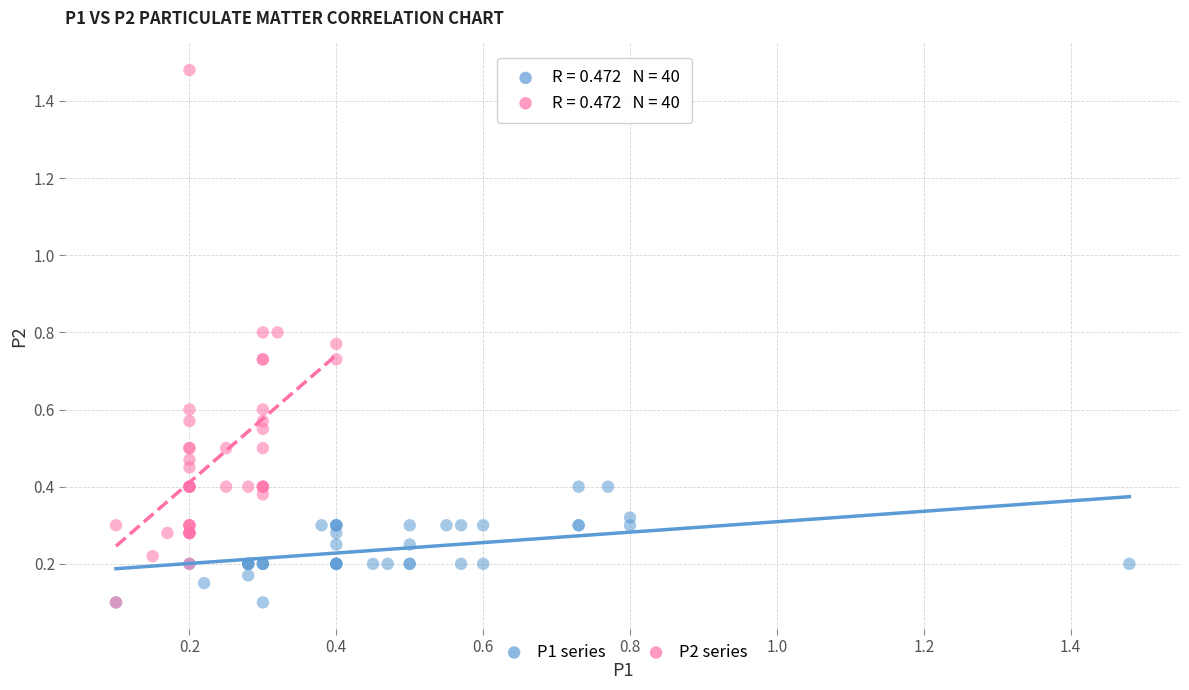

Which series has the largest Y range (max minus min)?

P2 series